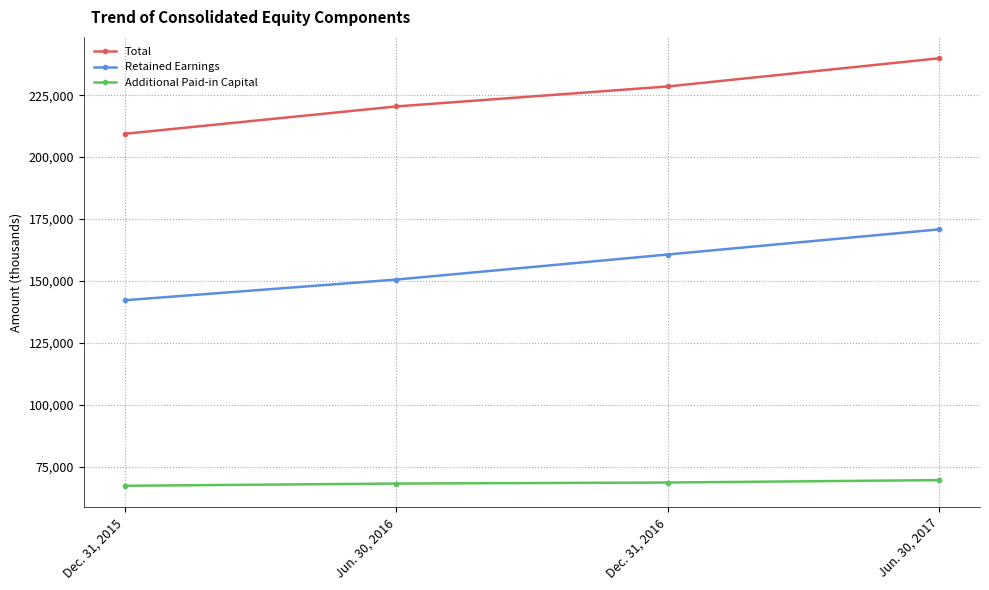

True or false: Total has a value of 99089 at Dec. 31, 2016.

False